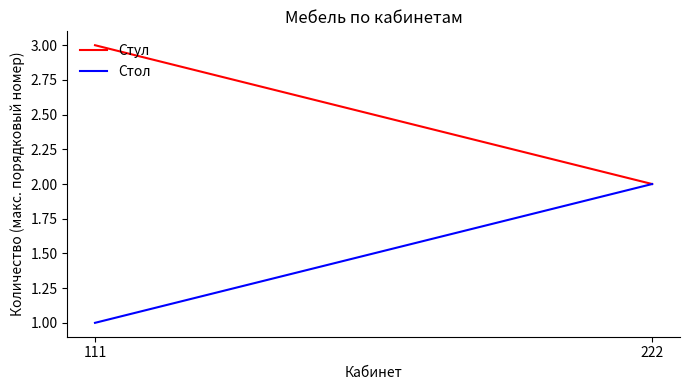

Reading left to right, list all the values displayed in this chart.

Стул: 111=3	222=2
Стол: 111=1	222=2